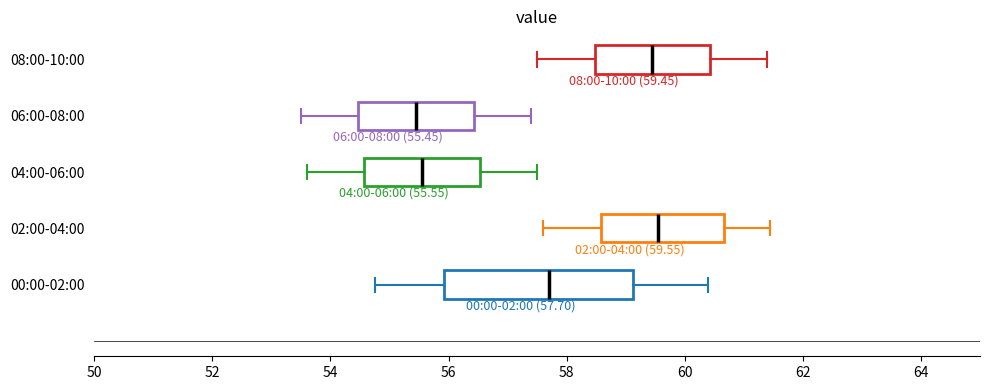

Which box is the widest, from its left edge to its right edge?

00:00-02:00